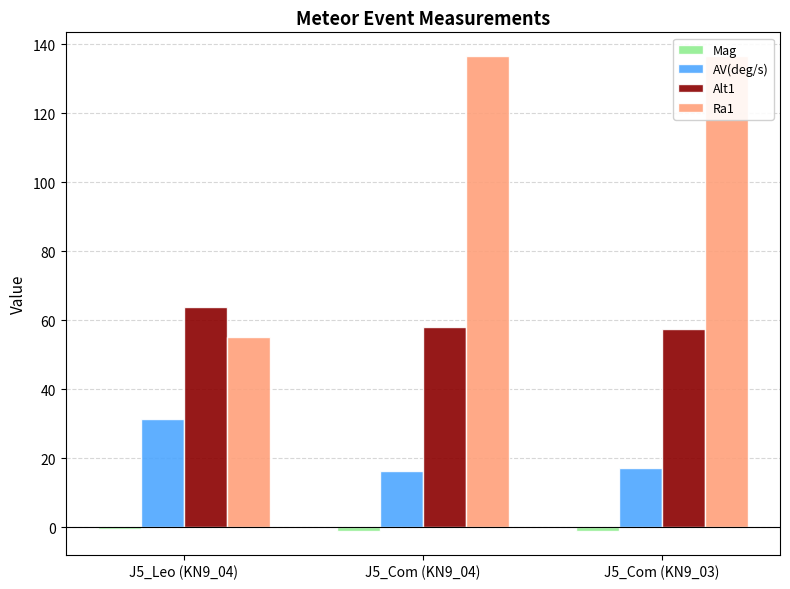

Which series has the largest total across all categories?

Ra1